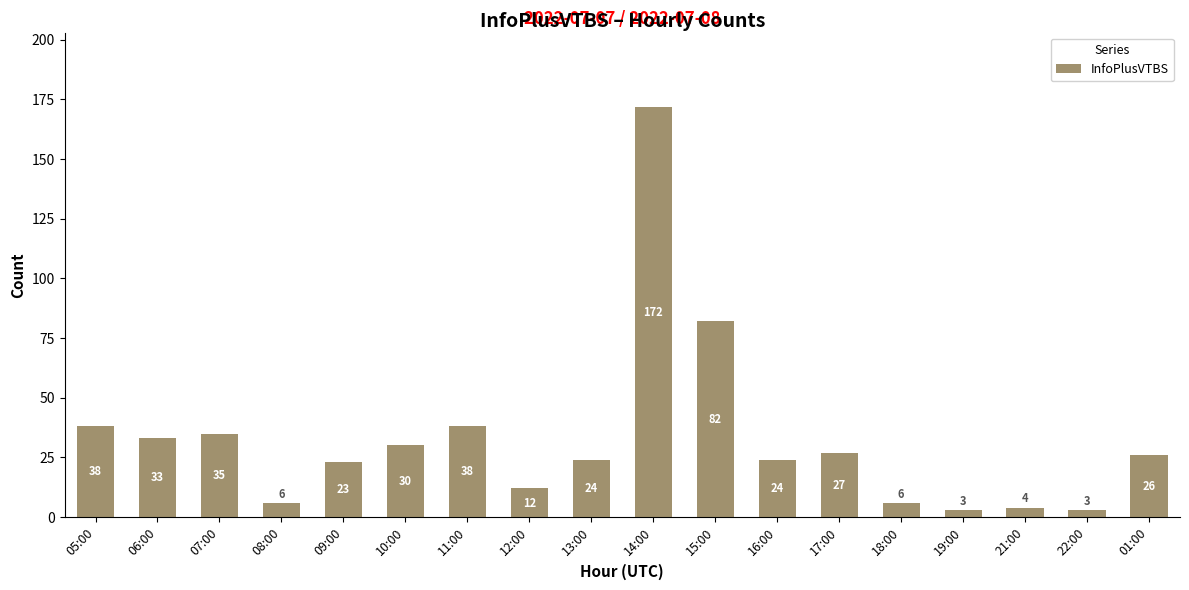

Reading left to right, list all the values displayed in this chart.

38	33	35	6	23	30	38	12	24	172	82	24	27	6	3	4	3	26